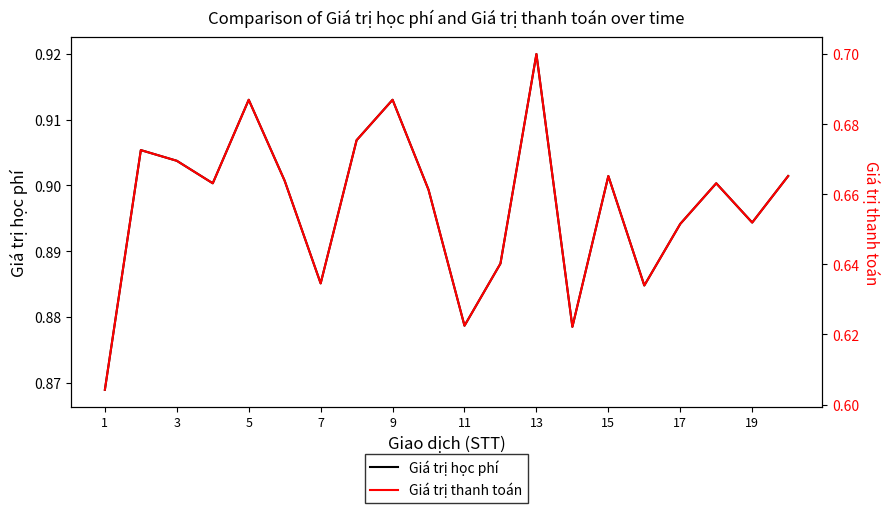

The Giá trị học phí series shows 0.2 at 1. True or false?

False